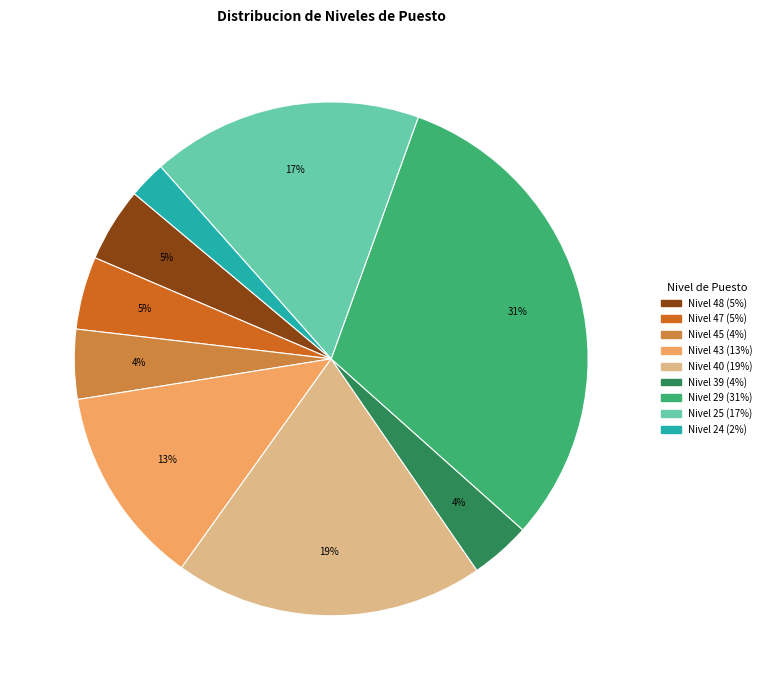

Is there any slice that represents more than half of the pie?

No